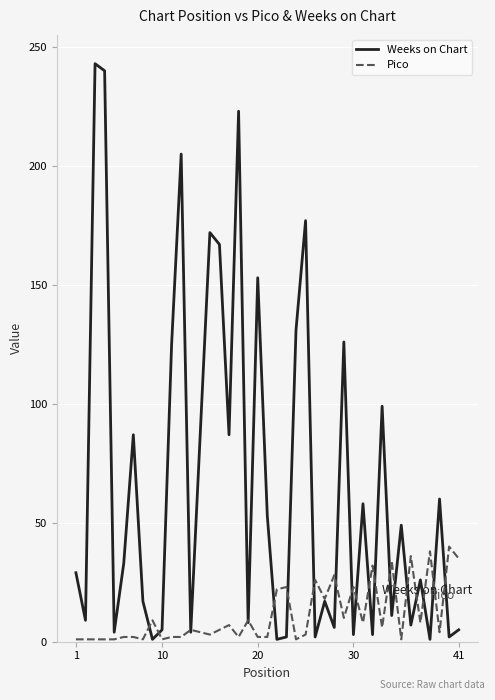

Which series has the largest total across all categories?

Weeks on Chart